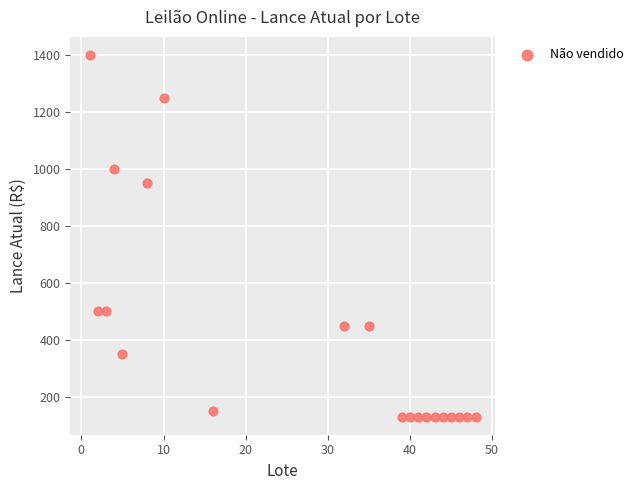

What is the range of Y values (max minus min)?

1270